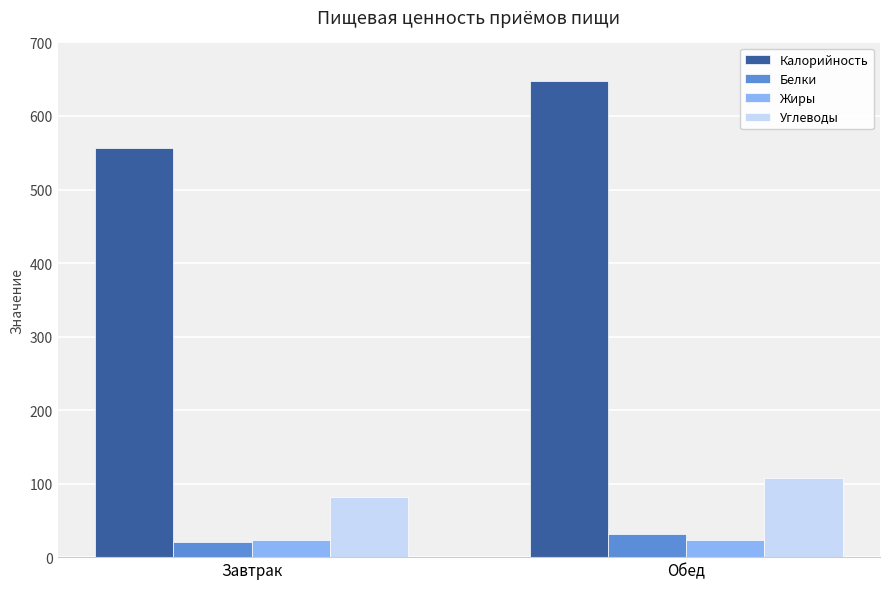

How many Углеводы values are between 82 and 107?

2